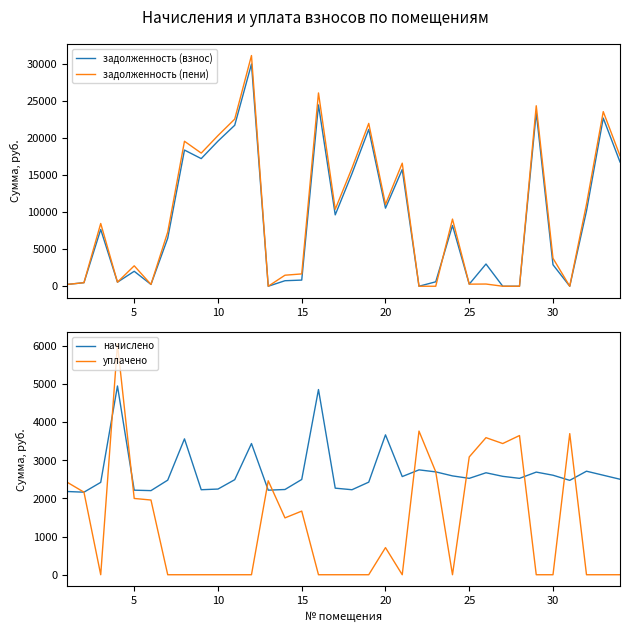

What is the minimum value for начислено?

2164.5